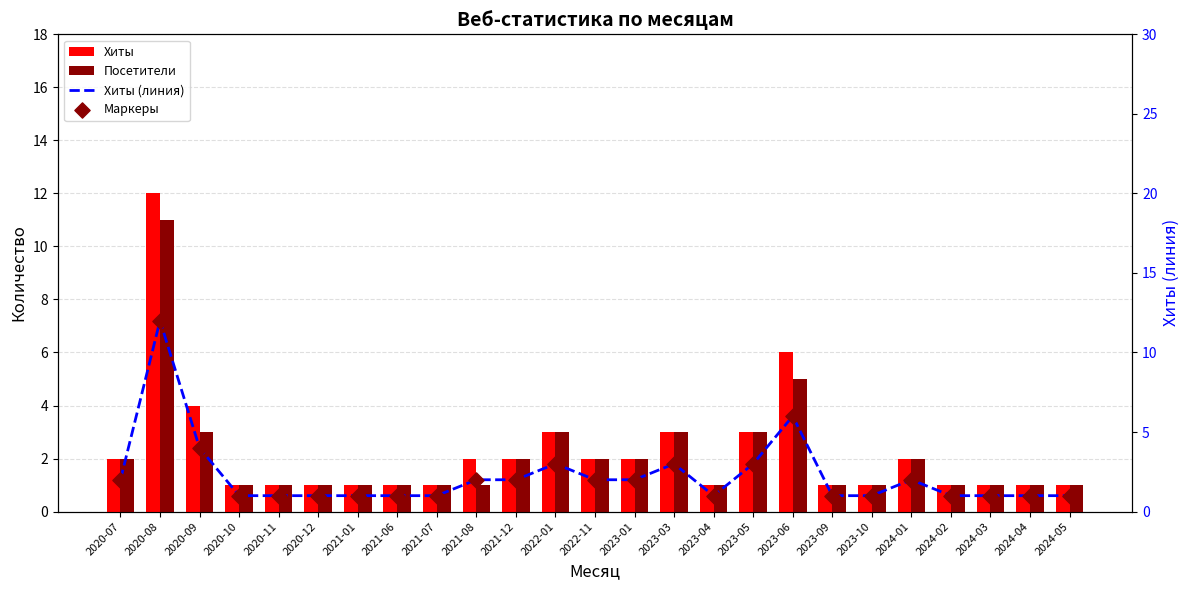

Which series has the largest Y range (max minus min)?

Хиты